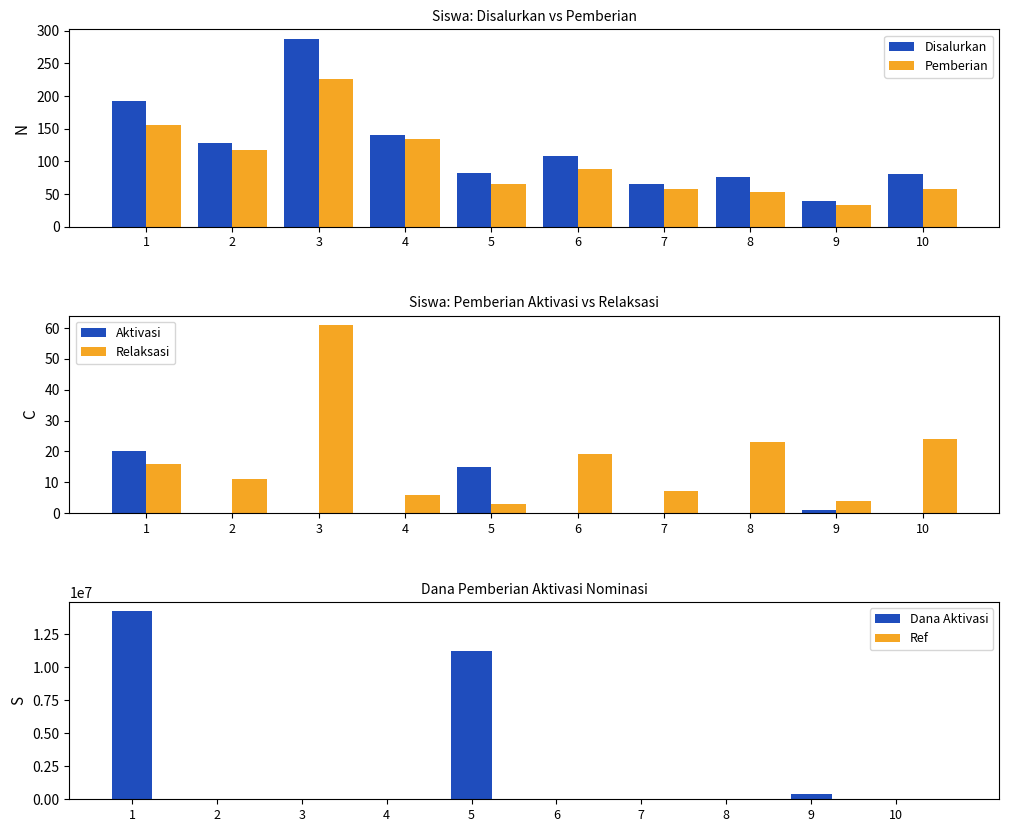

Is the value of Relaksasi at 4 greater than the value of Pemberian at 5?

No